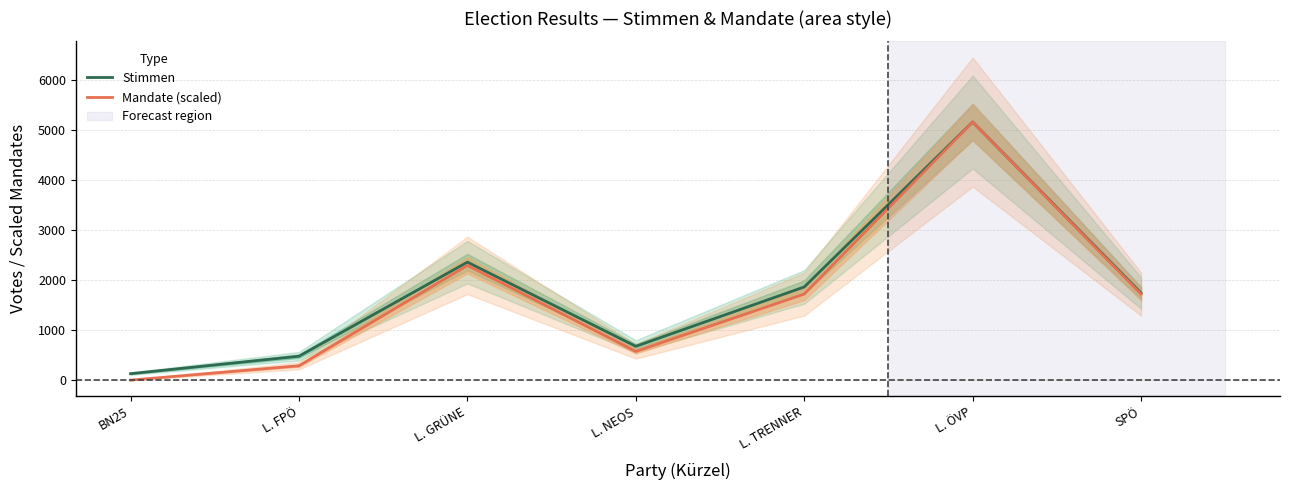

How many lines are shown in the chart?

2